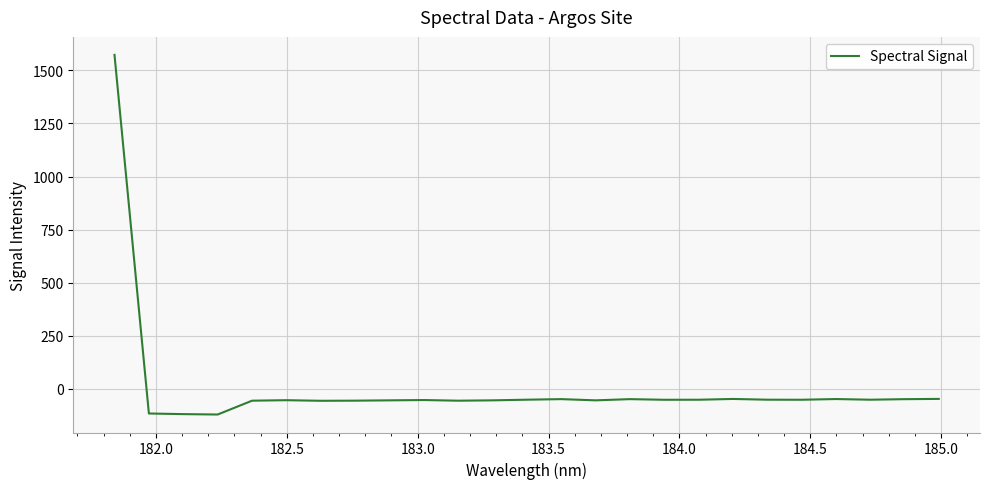

What is the smallest value displayed?

-121.4